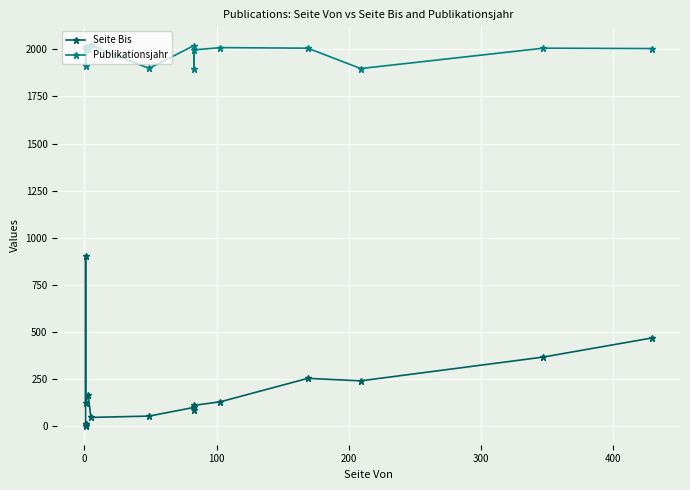

Read the Publikationsjahr value at 500, to the nearest 50.

2000